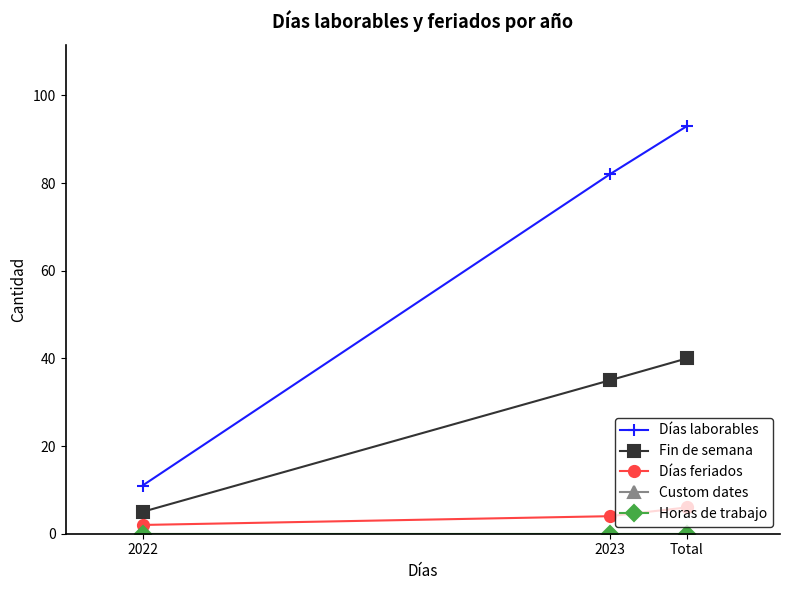

Which has a higher value, 2022 or 2023?

2023